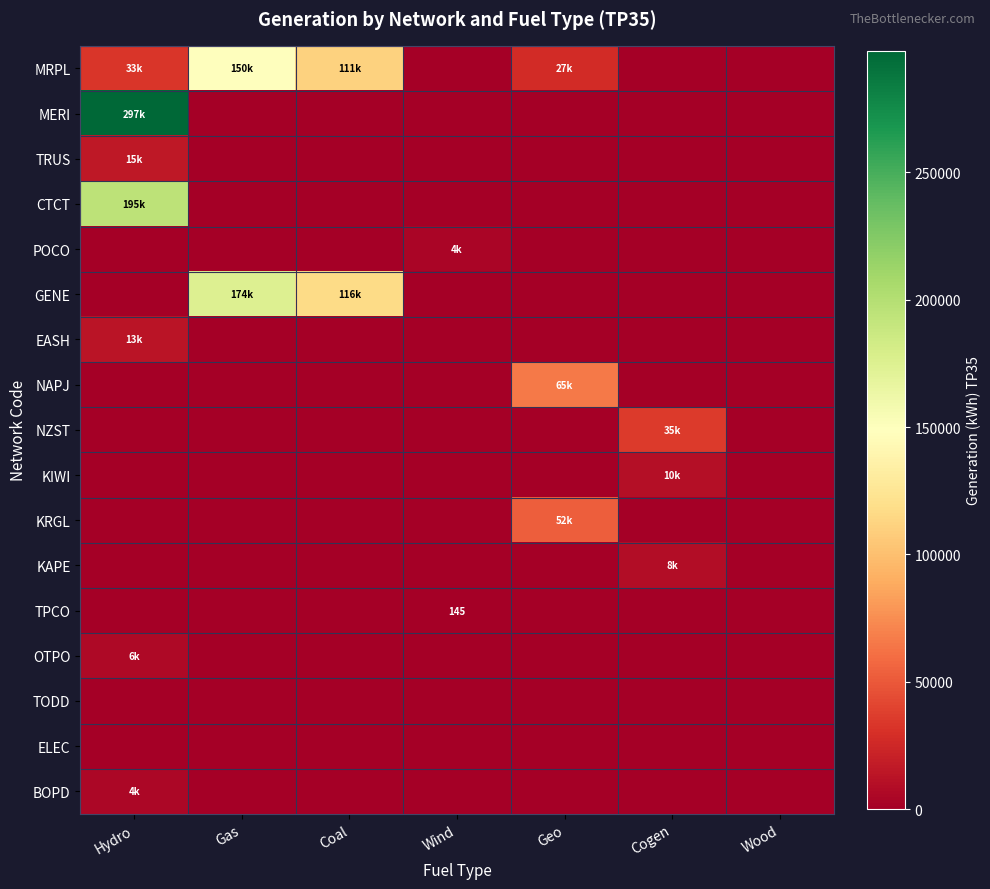

How many positive values does the NAPJ series have?

1